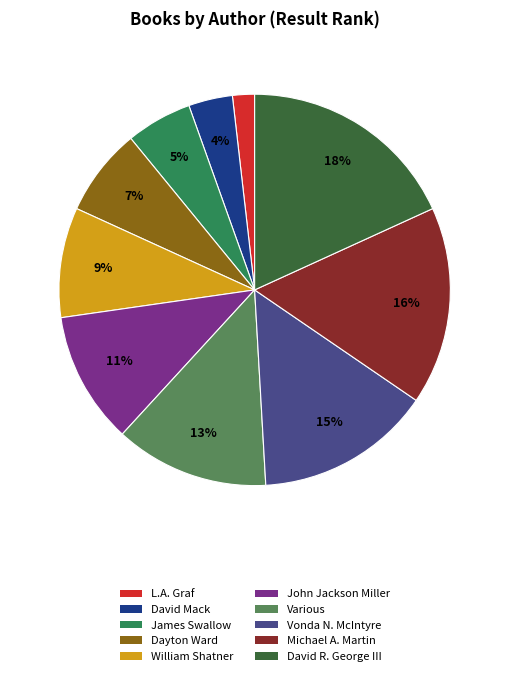

What is the largest slice in the pie chart?

David R. George III